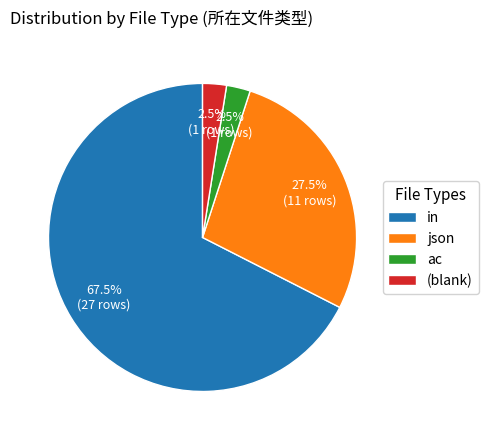

Approximately how many times larger is the value at json compared to ac?

11.0